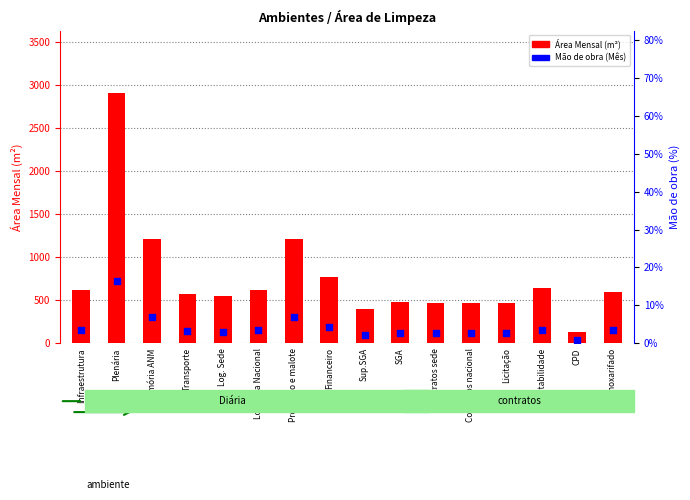

Which series contains the lowest Y value?

Mão de obra (Mês)